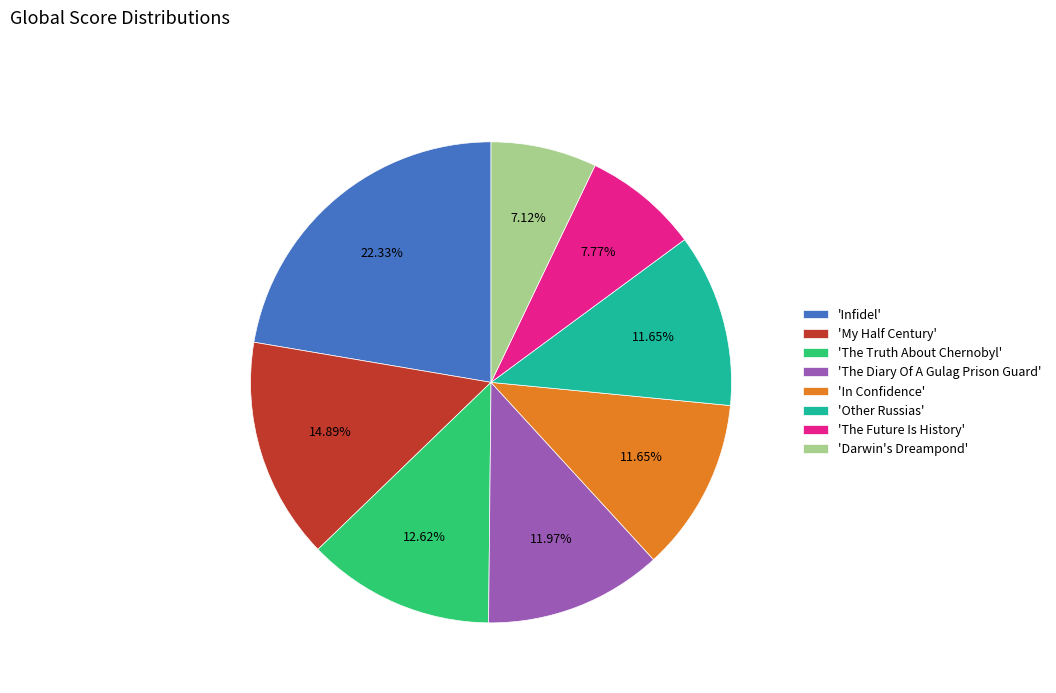

To the nearest percent, what is the average slice percentage?

12%